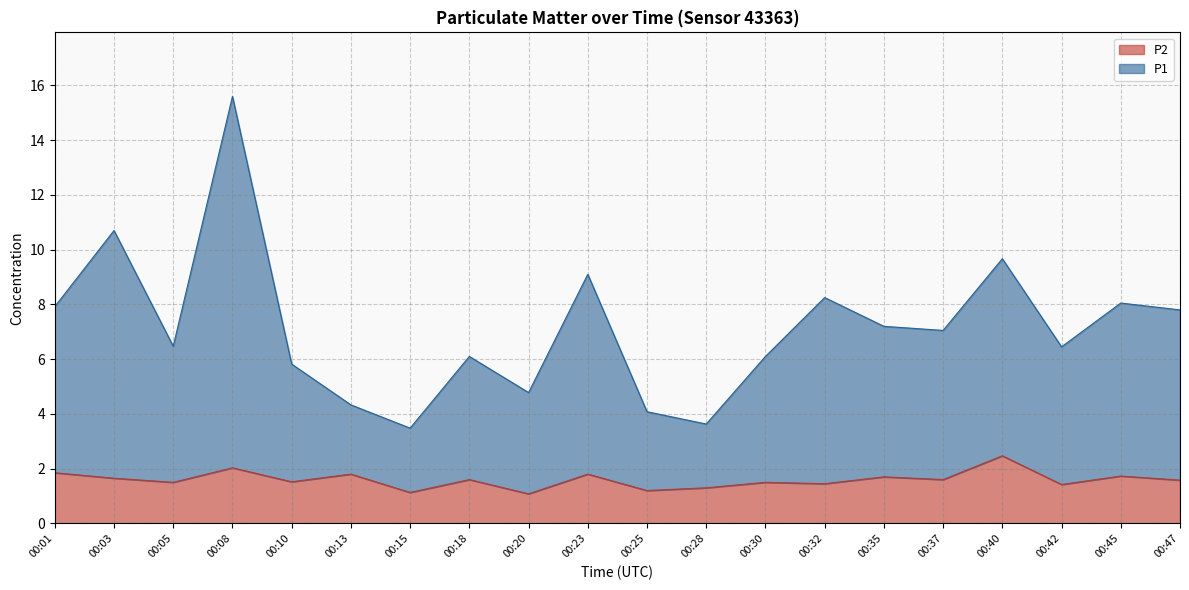

How many interior local valleys does the P1 series have?

6